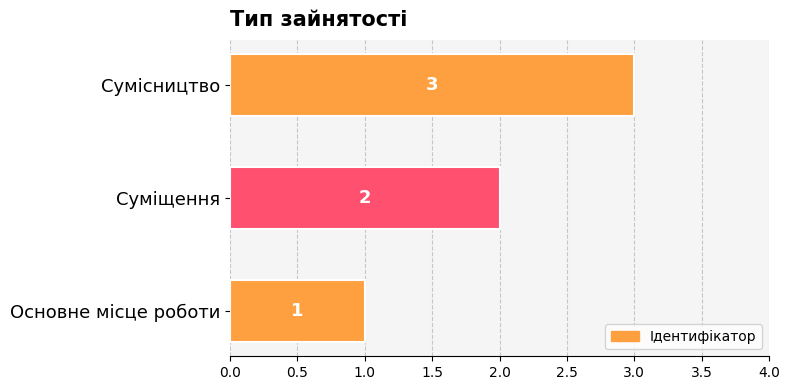

List the labels in order of value, smallest first.

Основне місце роботи, Суміщення, Сумісництво